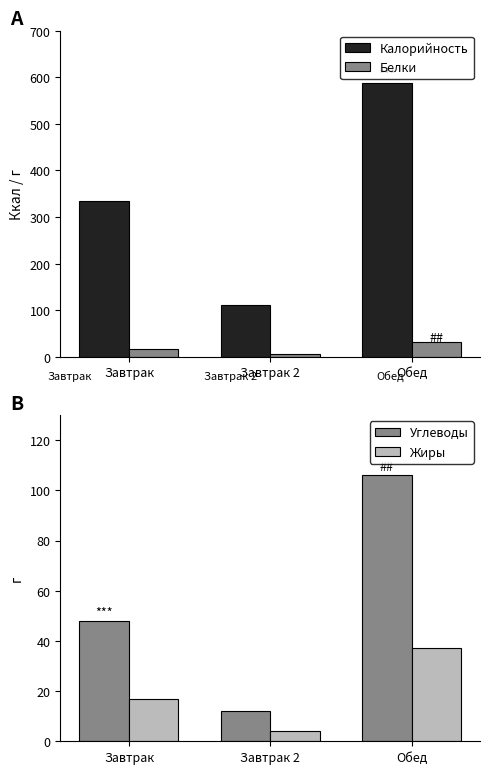

How many values in the Белки series are below 16?

1